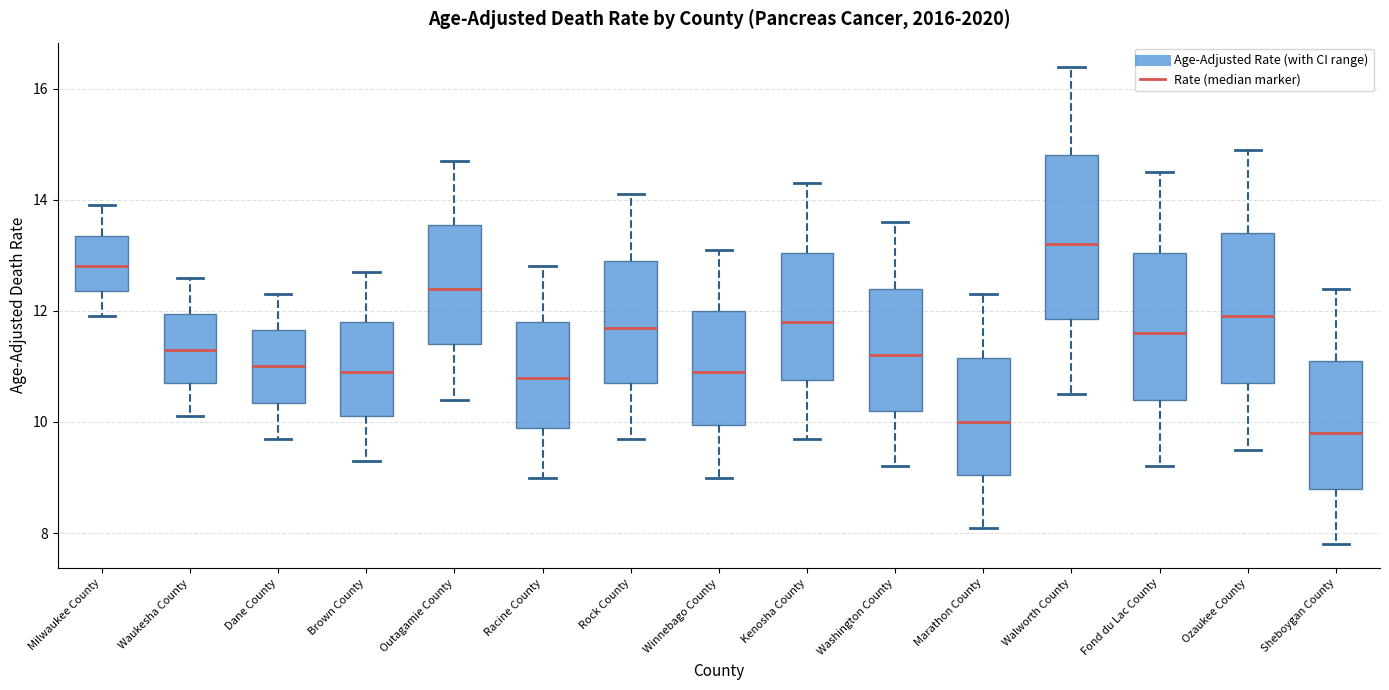

Reading left to right, transcribe this box plot: for each box, give where its median line is, the range the box spans, and where its two whiskers end, as read against the y-axis. The values are not printed on the chart, so give them approximately, as read against the axis.

Milwaukee County: median 12.8, box 12.4 to 13.4, whiskers 12.0 to 14.0
Waukesha County: median 11.4, box 10.8 to 12.0, whiskers 10.2 to 12.6
Dane County: median 11.0, box 10.4 to 11.6, whiskers 9.8 to 12.4
Brown County: median 11.0, box 10.2 to 11.8, whiskers 9.4 to 12.8
Outagamie County: median 12.4, box 11.4 to 13.6, whiskers 10.4 to 14.8
Racine County: median 10.8, box 10.0 to 11.8, whiskers 9.0 to 12.8
Rock County: median 11.8, box 10.8 to 13.0, whiskers 9.8 to 14.2
Winnebago County: median 11.0, box 10.0 to 12.0, whiskers 9.0 to 13.2
Kenosha County: median 11.8, box 10.8 to 13.0, whiskers 9.8 to 14.4
Washington County: median 11.2, box 10.2 to 12.4, whiskers 9.2 to 13.6
Marathon County: median 10.0, box 9.0 to 11.2, whiskers 8.2 to 12.4
Walworth County: median 13.2, box 11.8 to 14.8, whiskers 10.6 to 16.4
Fond du Lac County: median 11.6, box 10.4 to 13.0, whiskers 9.2 to 14.6
Ozaukee County: median 12.0, box 10.8 to 13.4, whiskers 9.6 to 15.0
Sheboygan County: median 9.8, box 8.8 to 11.2, whiskers 7.8 to 12.4